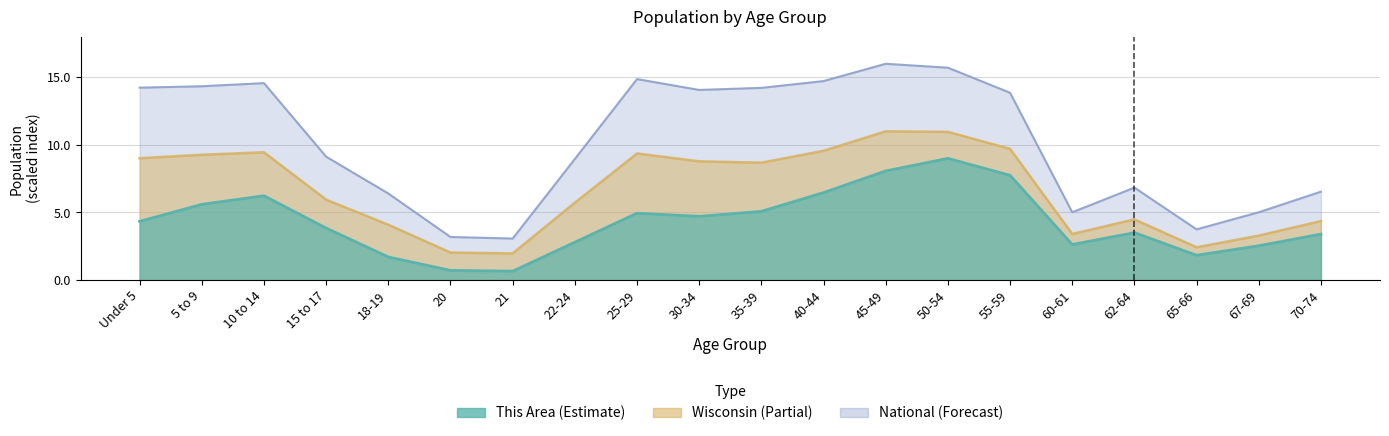

What is the value of the Wisconsin point at the 3rd from the left?

9.4